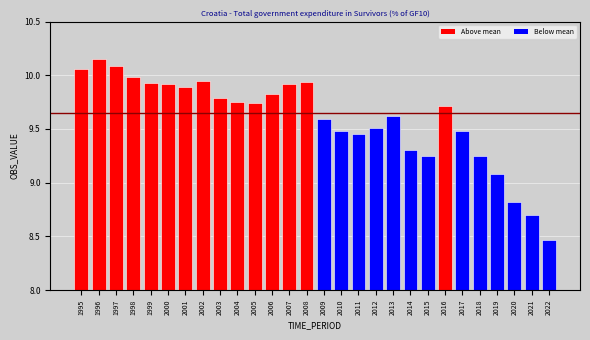

Which label corresponds to the smallest value in the chart?

2022